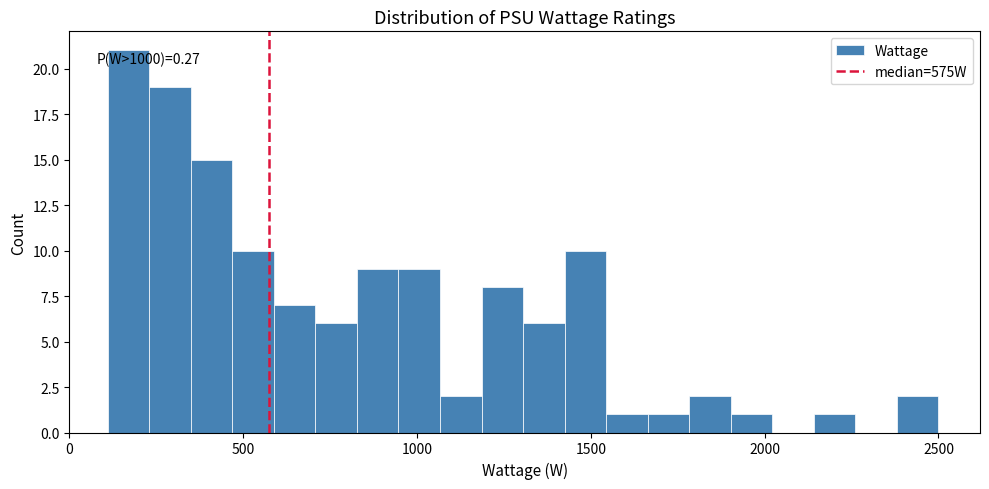

Read against the x-axis, roughly where is the centre of the tallest bar?

150